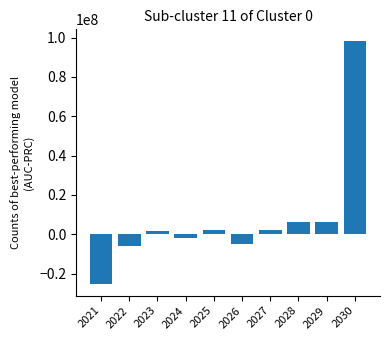

What is the ratio of the value at 2030 to the value at 2027?

43.1